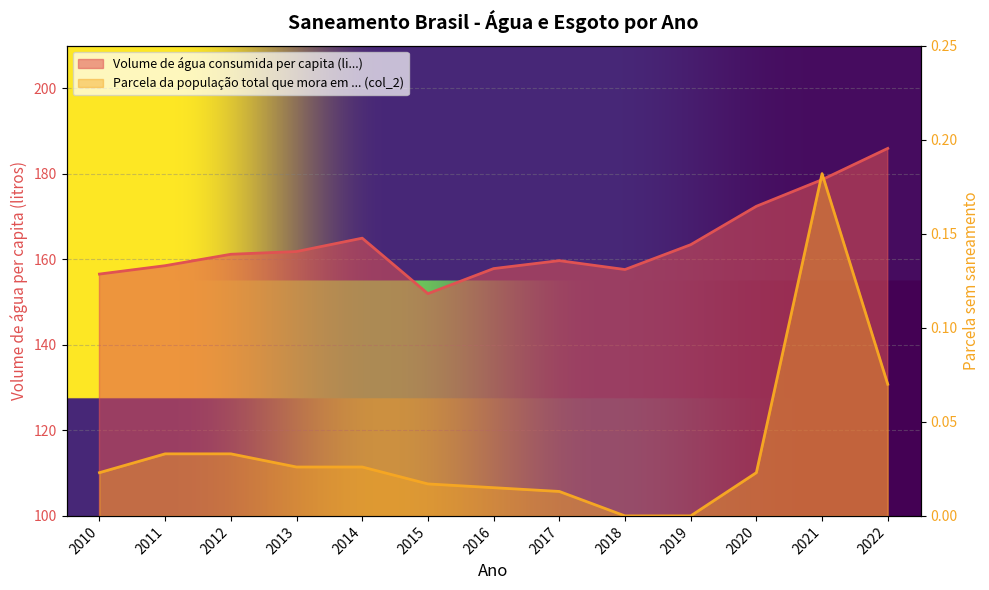

What is the total value across all series at 2011?

158.6